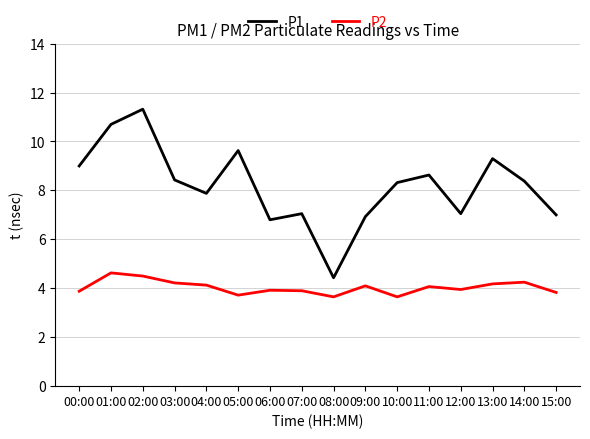

Between 00:00 and 06:00, which series saw the biggest shift?

P1